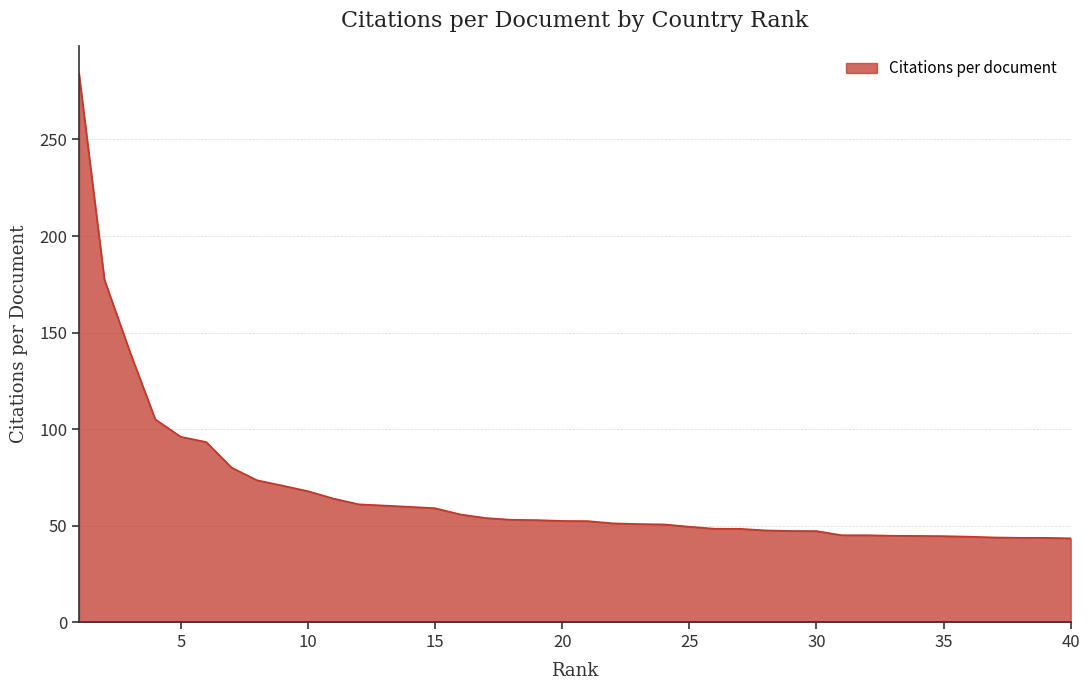

What is the difference between the maximum and minimum values?

240.6